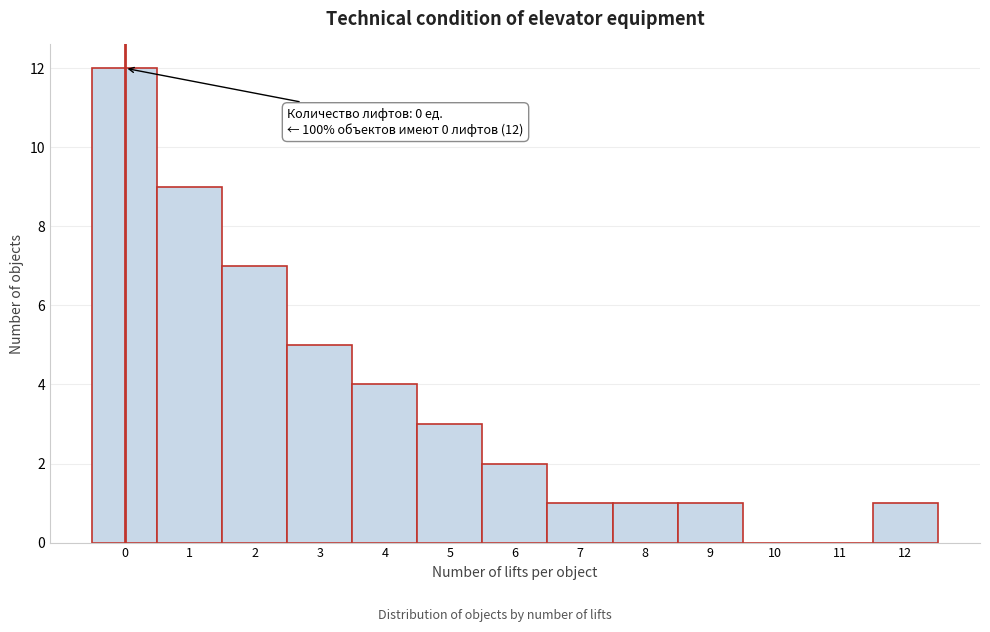

Reading left to right, what are all the values shown in this chart?

0=12	1=9	2=7	3=5	4=4	5=3	6=2	7=1	8=1	9=1	10=0	11=0	12=1